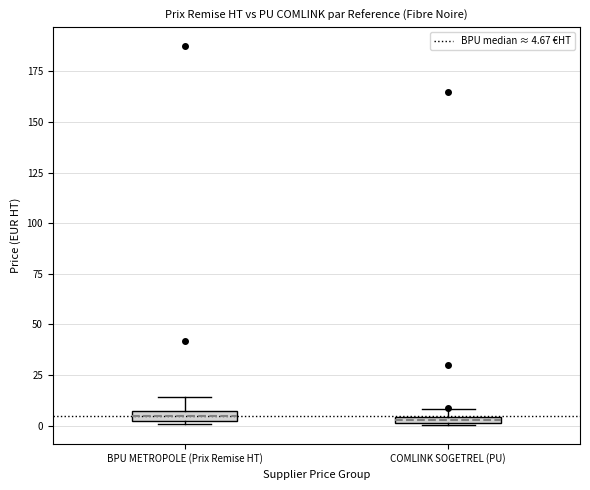

Where is the lower edge of the box for COMLINK SOGETREL (PU) on the y-axis? The values are not printed on the chart, so give them approximately, as read against the axis.

0